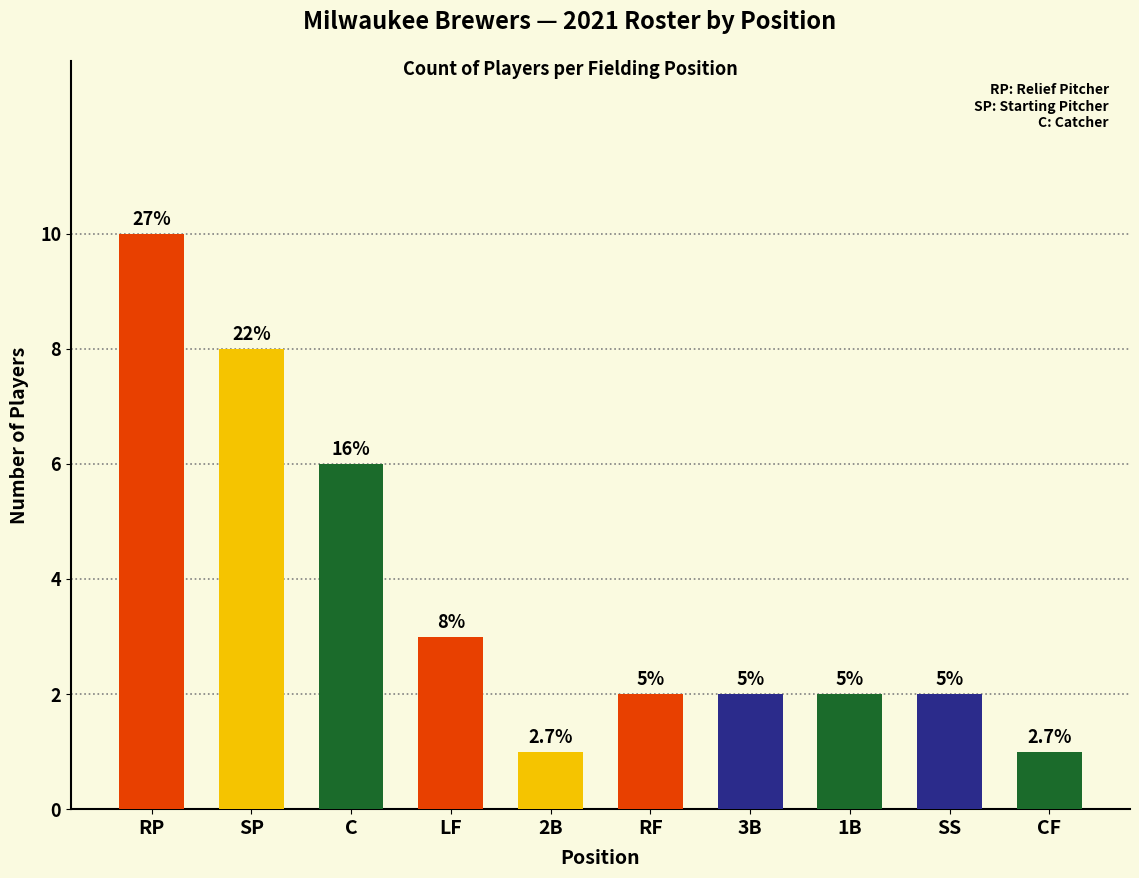

How many bars are there in total?

10